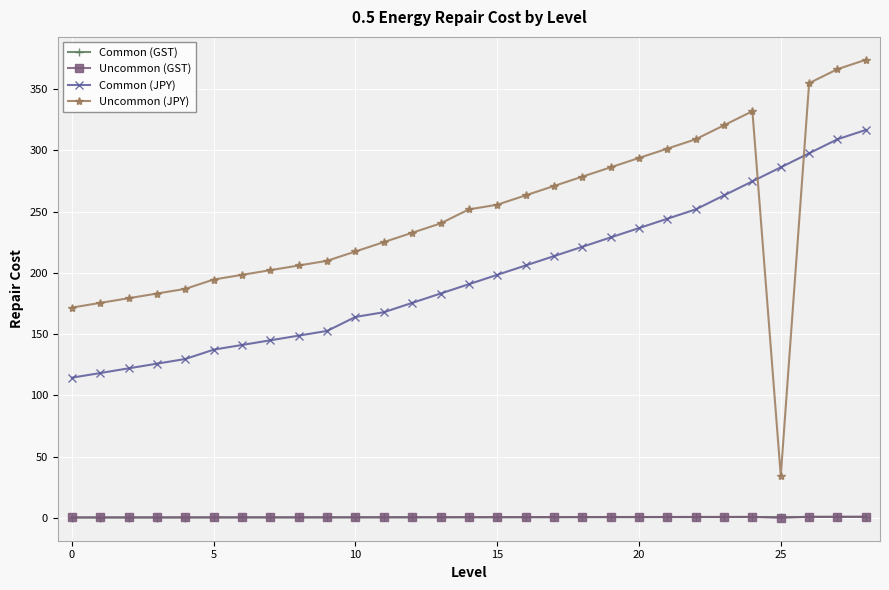

True or false: Common (GST) and Common (JPY) intersect in this chart.

False